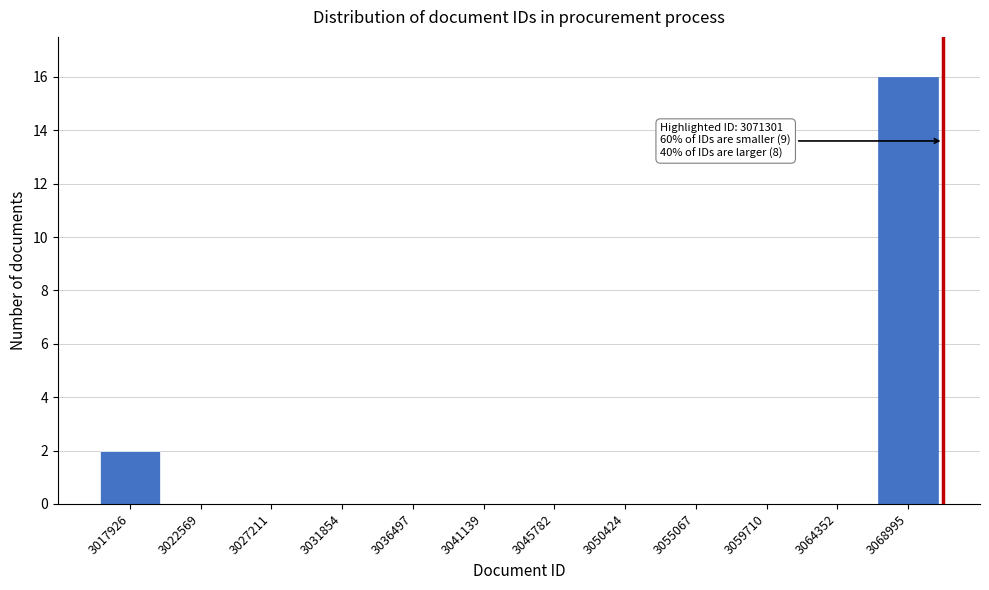

Reading left to right, list all the values displayed in this chart.

3017926=2	3022569=0	3027211=0	3031854=0	3036497=0	3041139=0	3045782=0	3050424=0	3055067=0	3059710=0	3064352=0	3068995=16